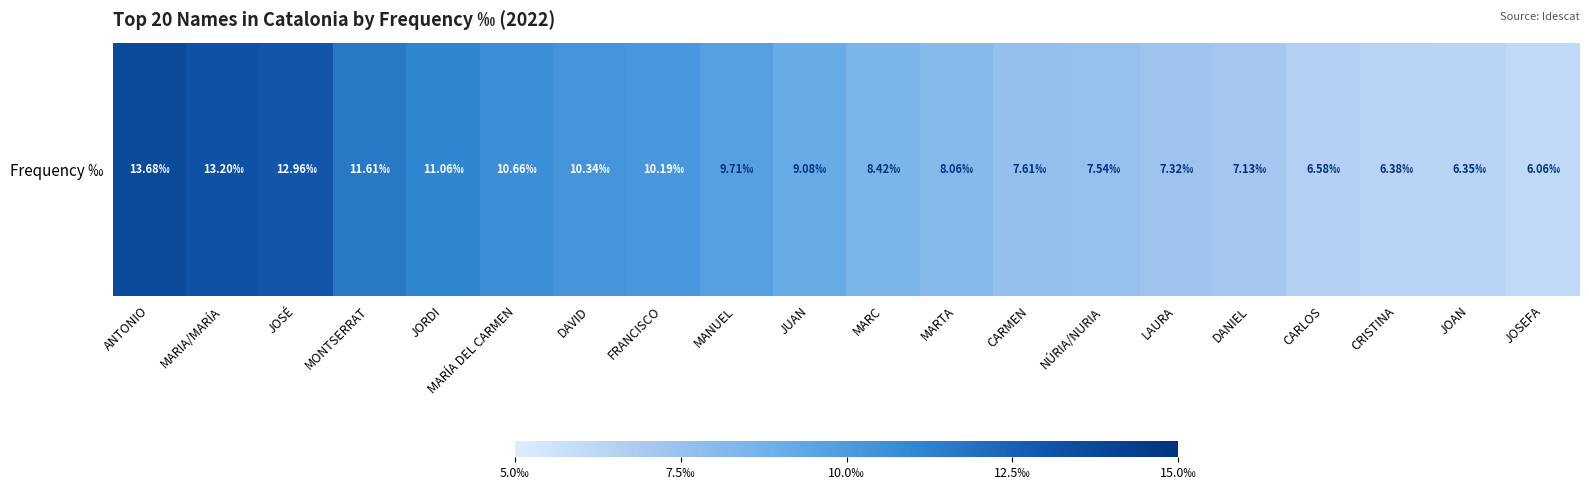

Reading left to right, list all the values displayed in this chart.

ANTONIO=13.7	MARIA/MARÍA=13.2	JOSÉ=13.0	MONTSERRAT=11.6	JORDI=11.1	MARÍA DEL CARMEN=10.7	DAVID=10.3	FRANCISCO=10.2	MANUEL=9.7	JUAN=9.1	MARC=8.4	MARTA=8.1	CARMEN=7.6	NÚRIA/NURIA=7.5	LAURA=7.3	DANIEL=7.1	CARLOS=6.6	CRISTINA=6.4	JOAN=6.3	JOSEFA=6.1